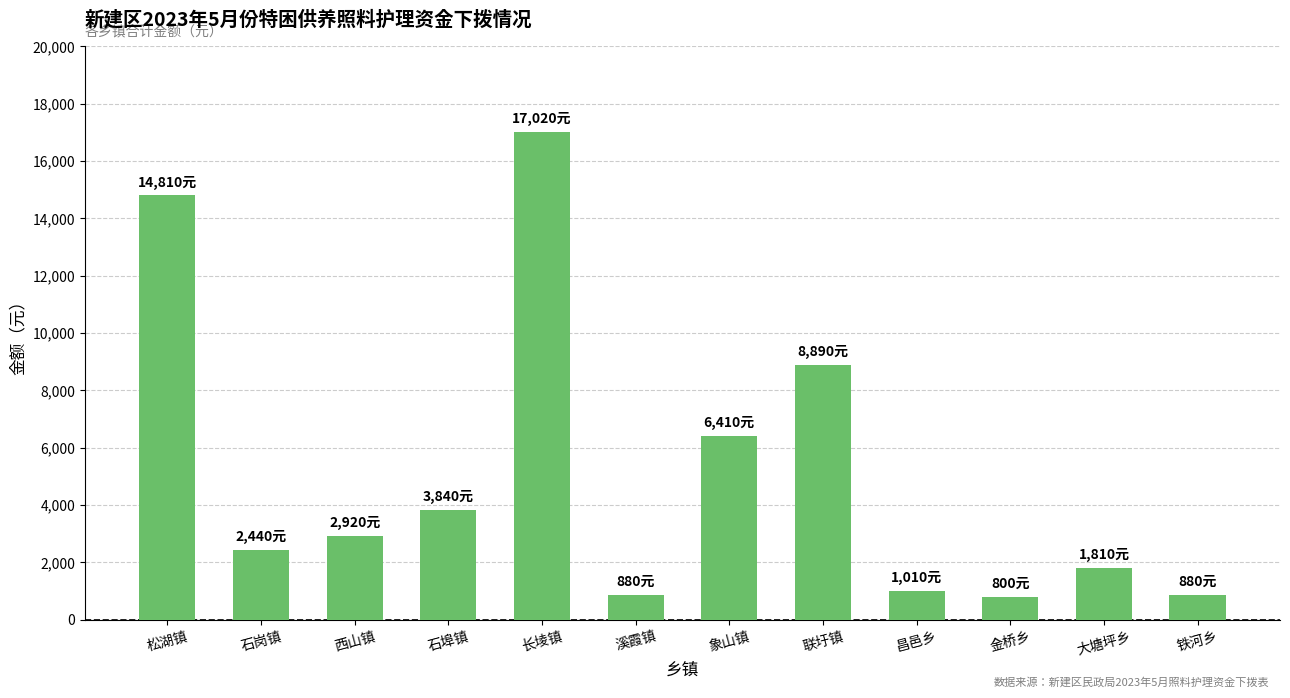

What is the difference between the maximum and minimum values?

16220